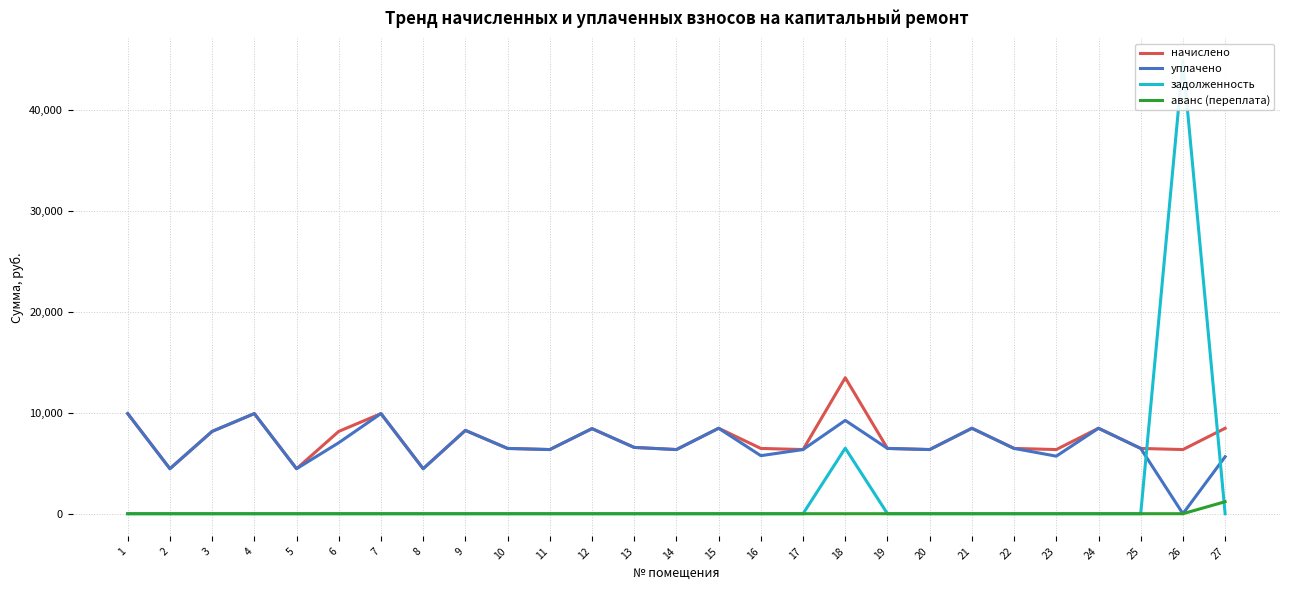

True or false: задолженность has more than 2 points higher than both neighbors.

False